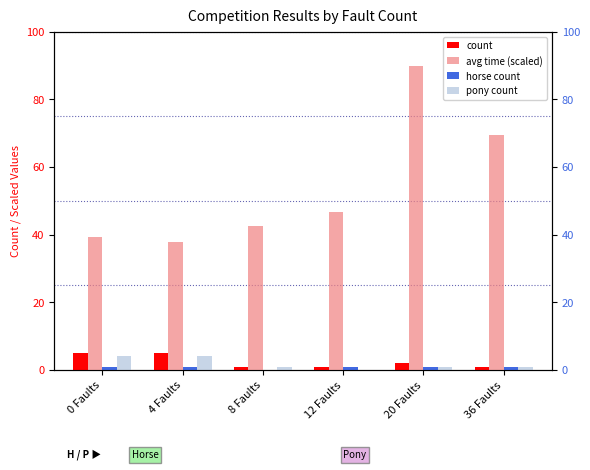

What is the label of the 1st bar from the left?

0 Faults